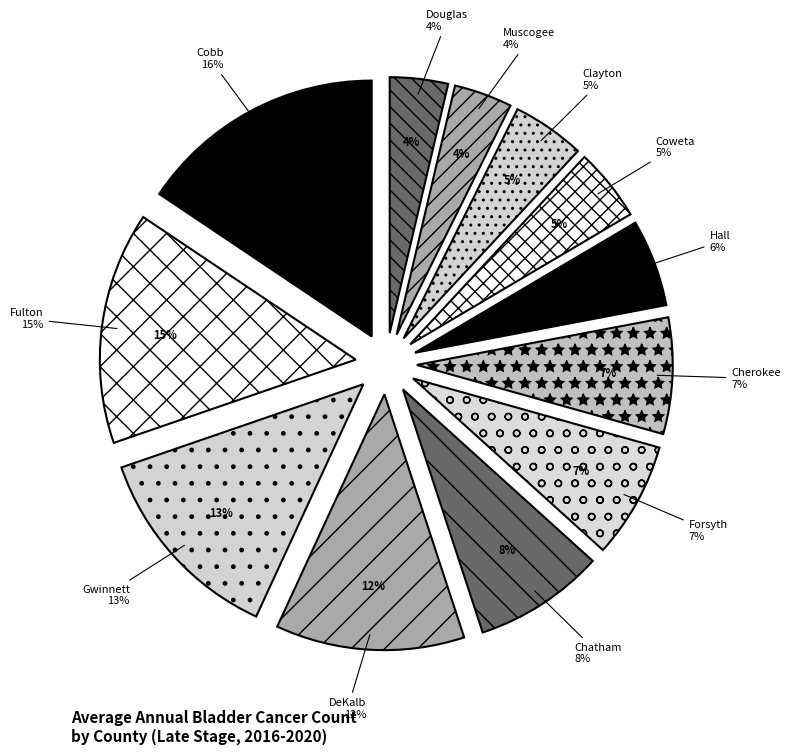

To the nearest percent, what is the average slice percentage?

8%